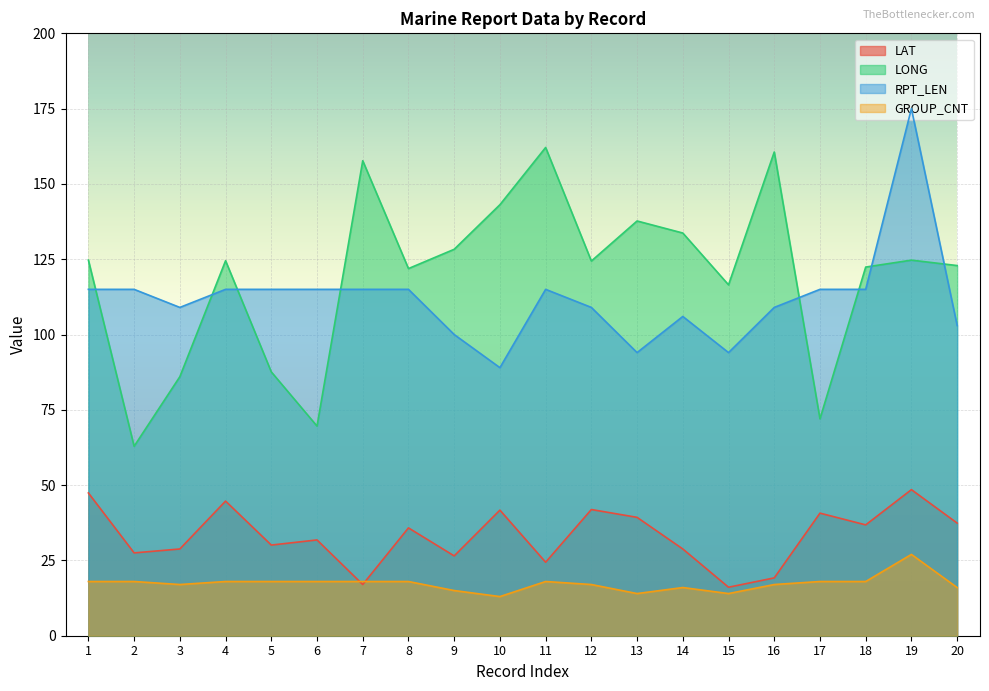

At which label does RPT_LEN reach its peak?

19